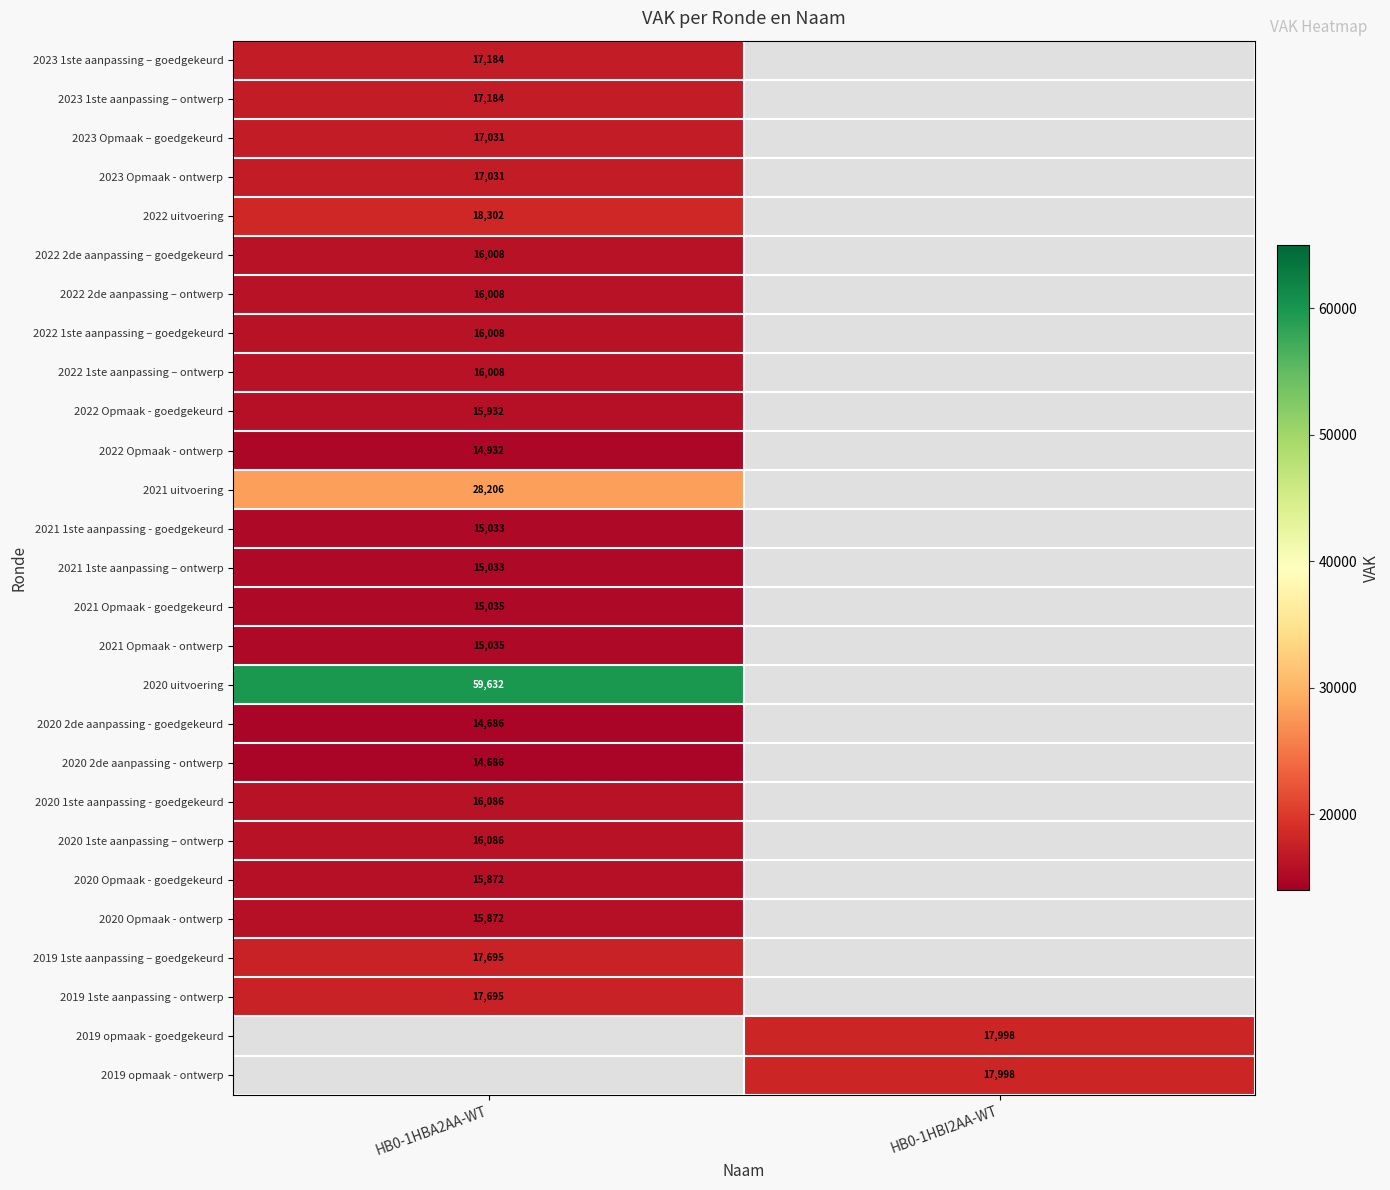

The value of 2019 opmaak - ontwerp at HB0-1HBI2AA-WT is 17998. True or false?

True